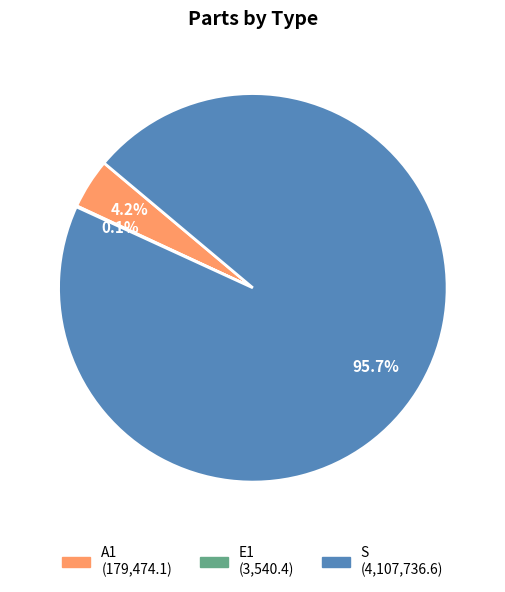

Which has a higher value, A1 or S?

S